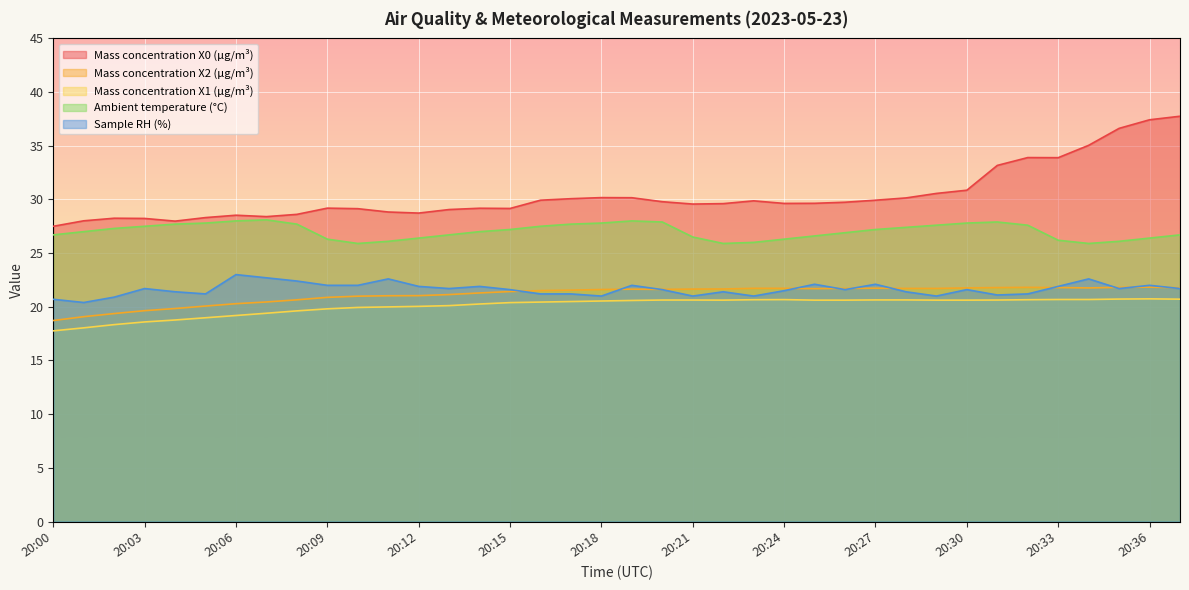

In Mass concentration X0 (μg/m³), how many points are lower than both neighbors (excluding endpoints)?

7